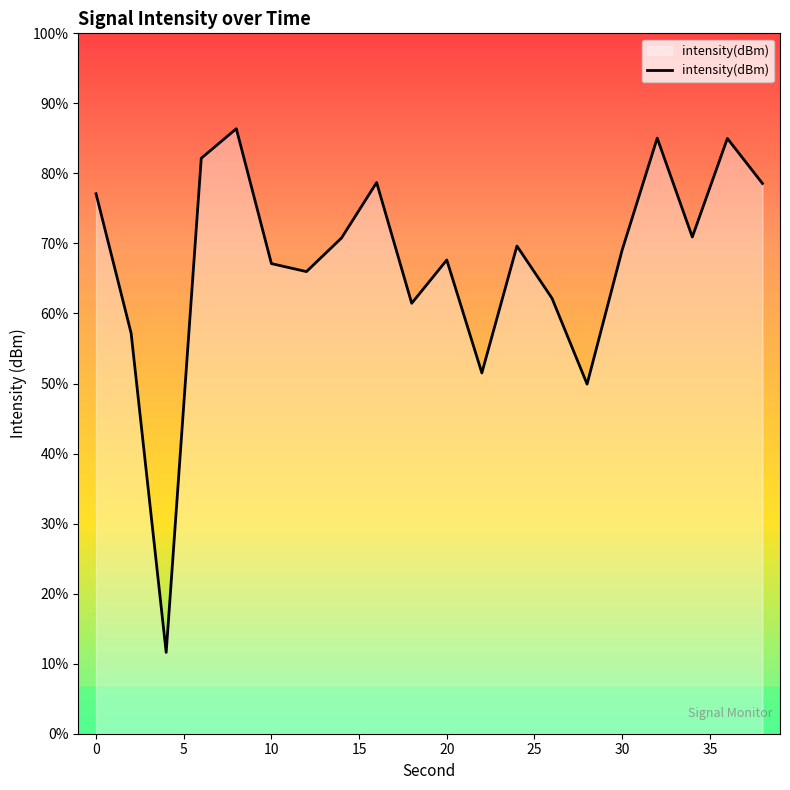

Reading left to right, list all the values displayed in this chart.

0=-126.9	2=-132.8	4=-146.5	6=-125.4	8=-124.1	10=-129.9	12=-130.2	14=-128.8	16=-126.4	18=-131.6	20=-129.7	22=-134.5	24=-129.1	26=-131.3	28=-135.0	30=-129.3	32=-124.5	34=-128.7	36=-124.5	38=-126.4